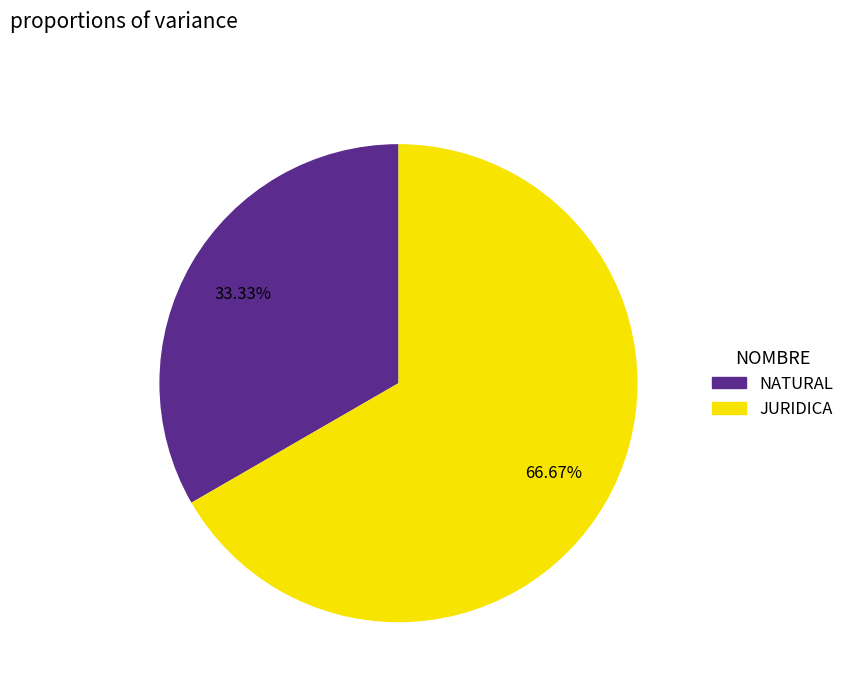

What is the largest slice in the pie chart?

JURIDICA